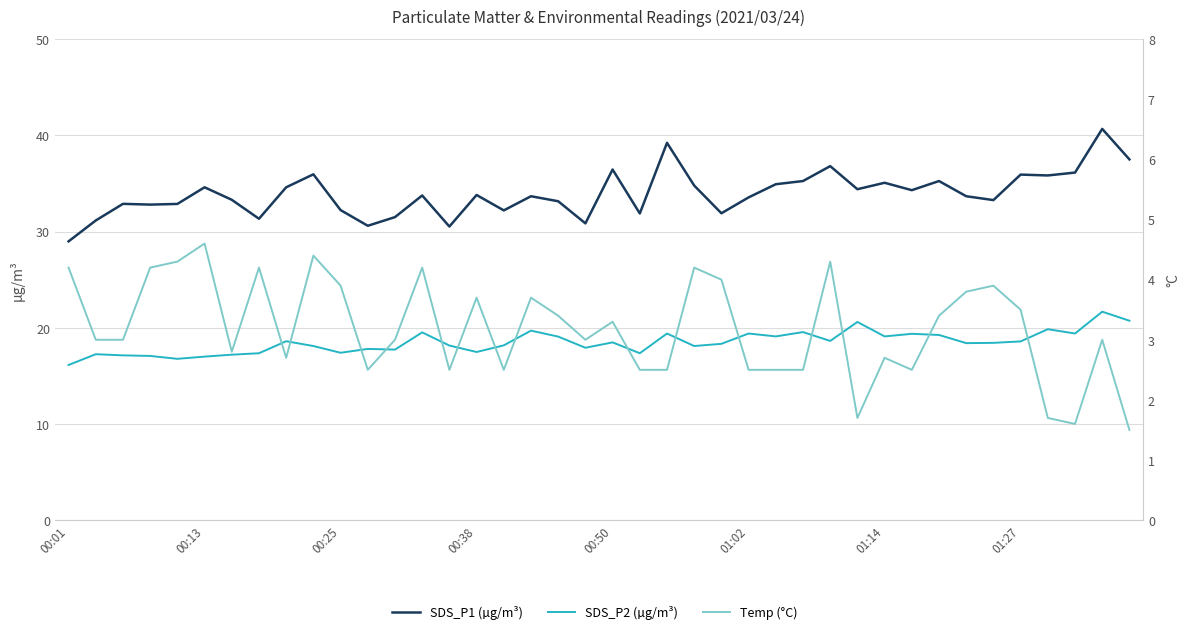

The value of Temp (°C) at 01:02 is 3.3. True or false?

False